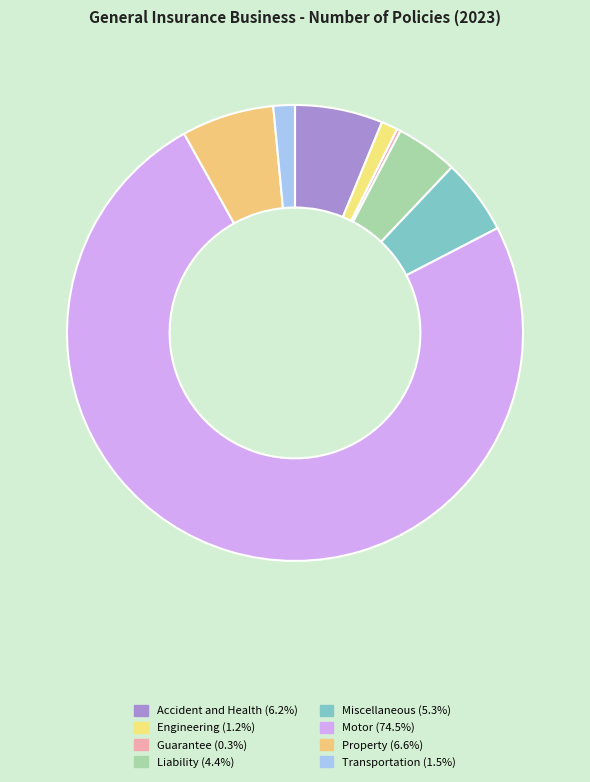

Does any single category account for the majority?

Yes